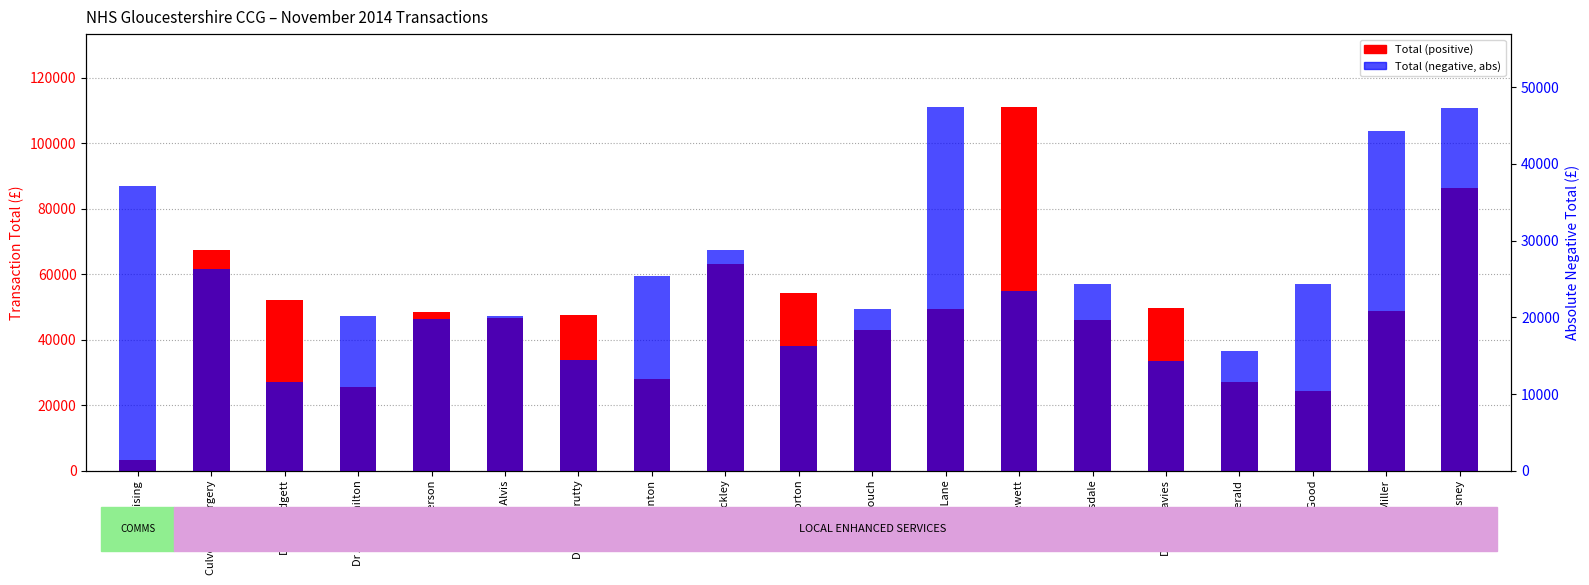

Does the chart contain any negative values?

No